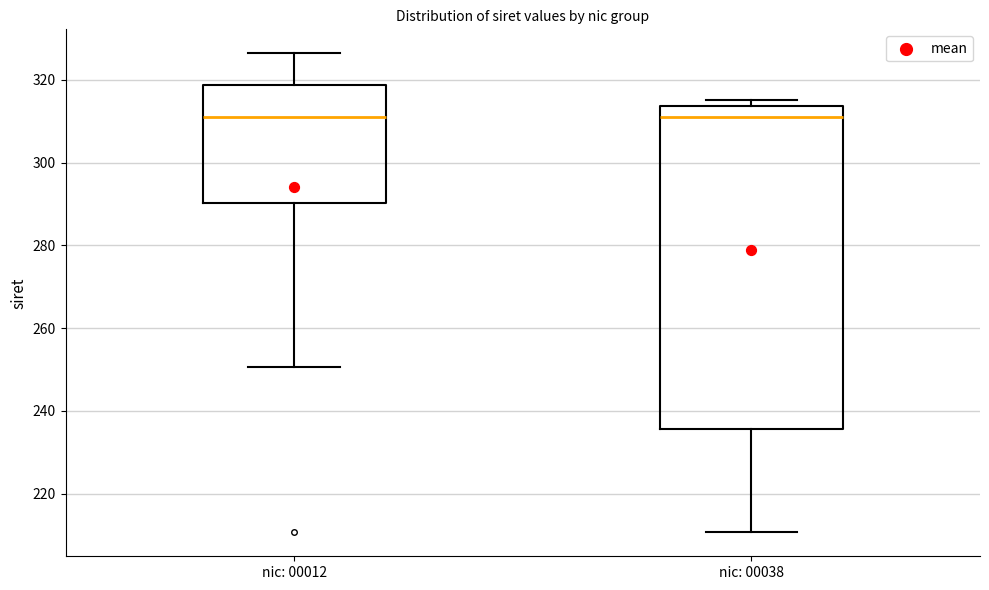

Reading left to right, transcribe this box plot: for each box, give where its median line is, the range the box spans, and where its two whiskers end, as read against the y-axis. The values are not printed on the chart, so give them approximately, as read against the axis.

nic: 00012: median 312, box 290 to 318, whiskers 250 to 326
nic: 00038: median 312, box 236 to 314, whiskers 210 to 316